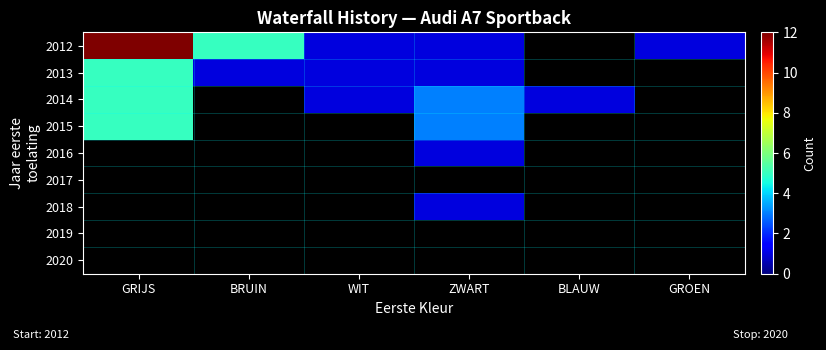

Between GRIJS and WIT, which series saw the biggest shift?

2012